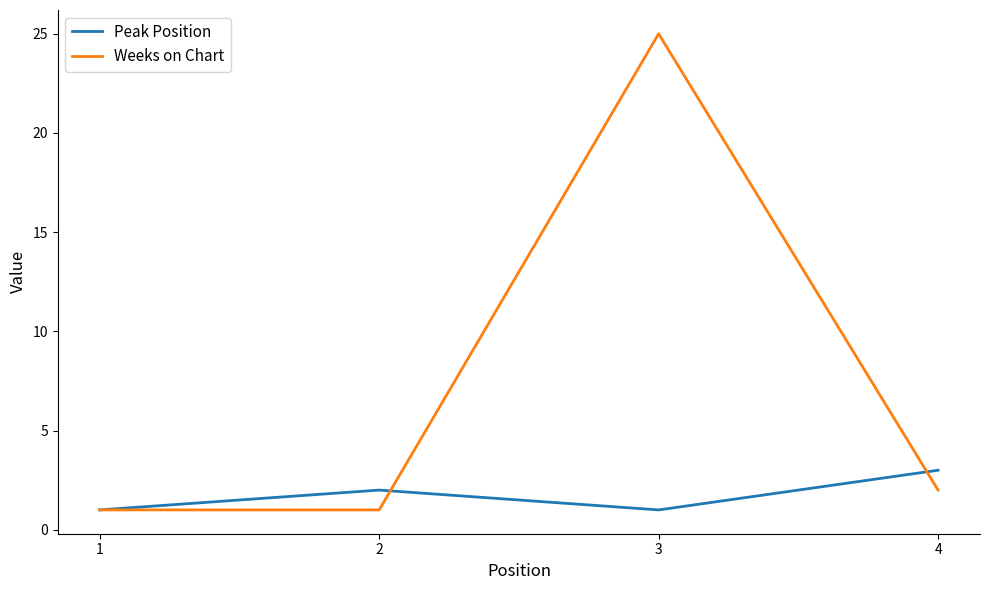

Is it true that Peak Position equals 2 at 3?

False